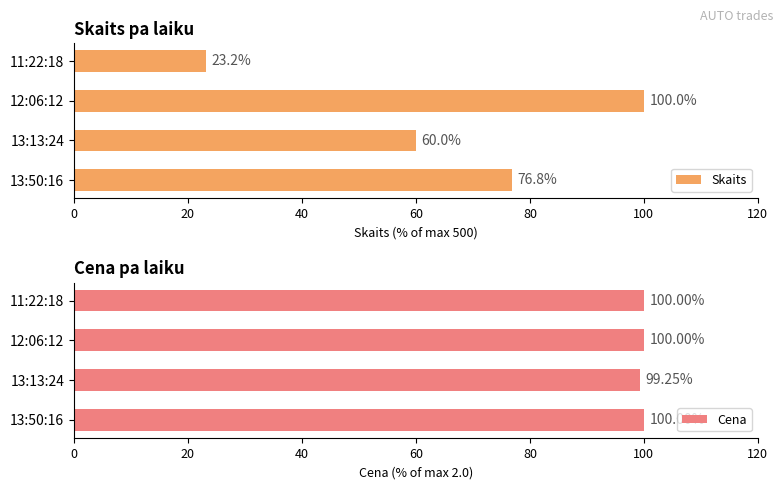

How many categories are shown in the chart?

4